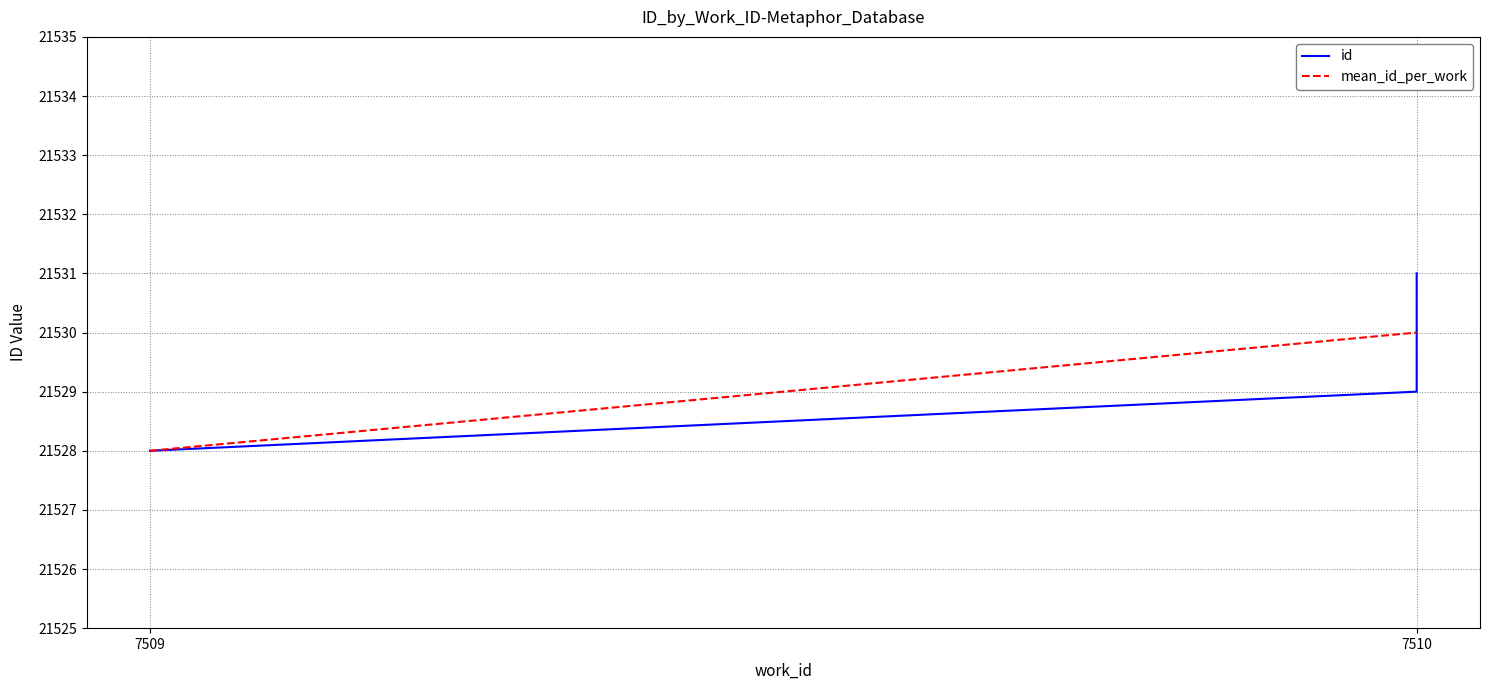

How many values exceed 21530?

1